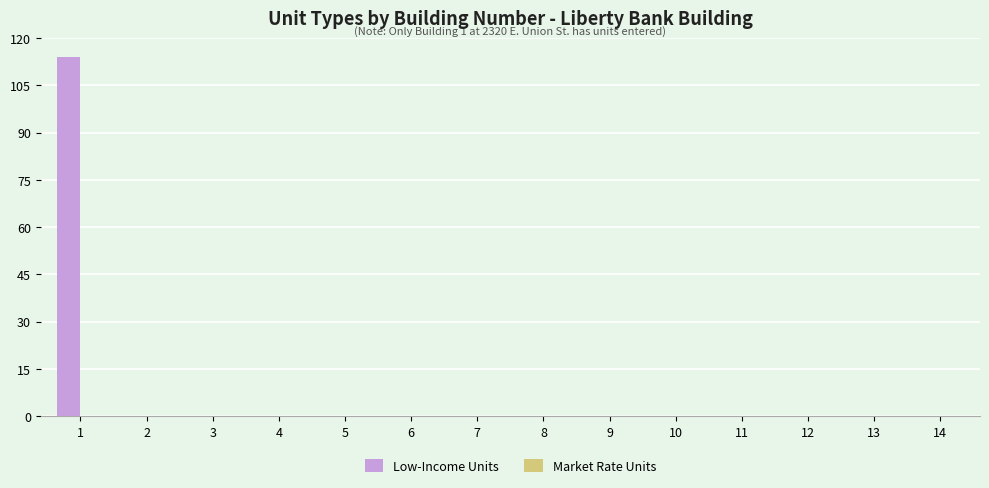

What is the sum of all values?

114